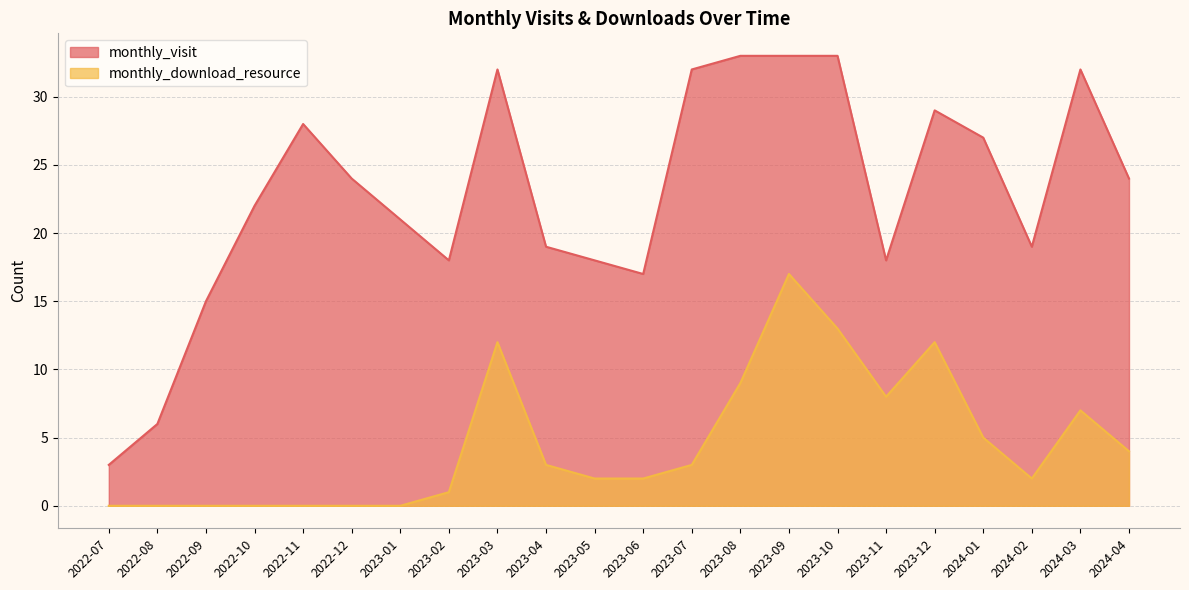

What is the difference between the second highest and minimum values in the monthly_download_resource series?

13